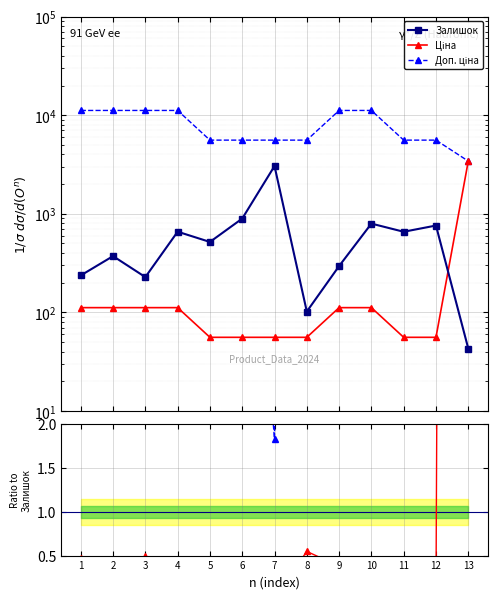

At which label is Доп. ціна / Залишок closest to 40?

9